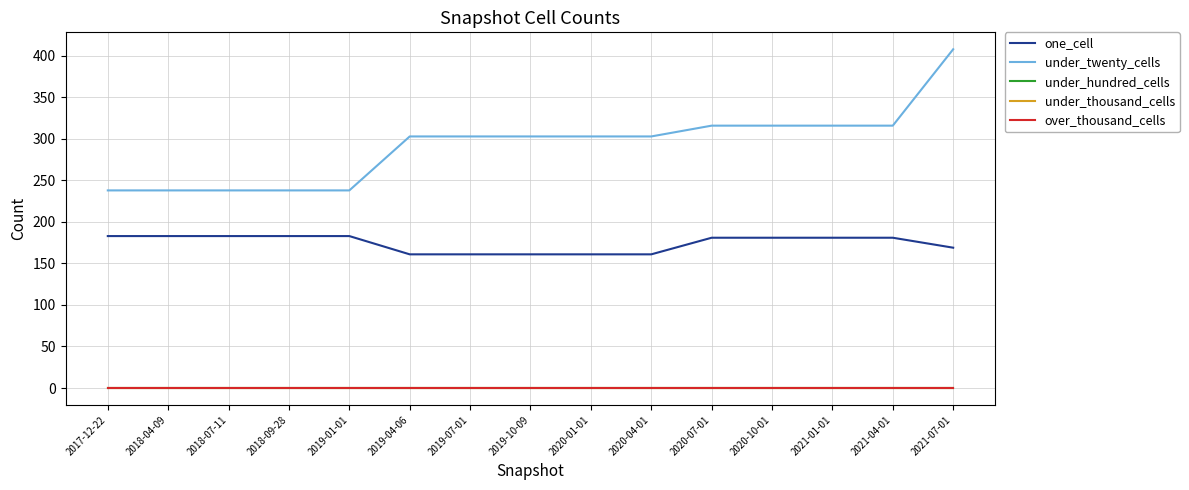

True or false: under_hundred_cells has more than 0 points higher than both neighbors.

False